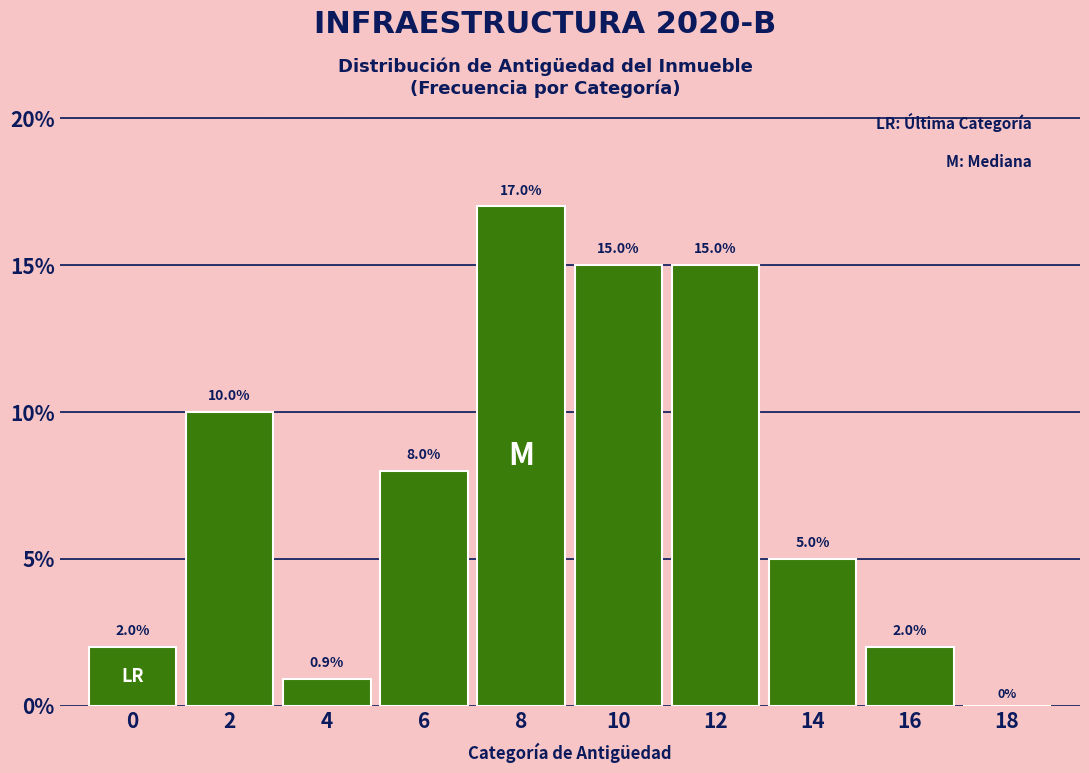

Reading left to right, transcribe all the data shown in this chart.

0=2.0	2=10.0	4=0.9	6=8.0	8=17.0	10=15.0	12=15.0	14=5.0	16=2.0	18=0.0